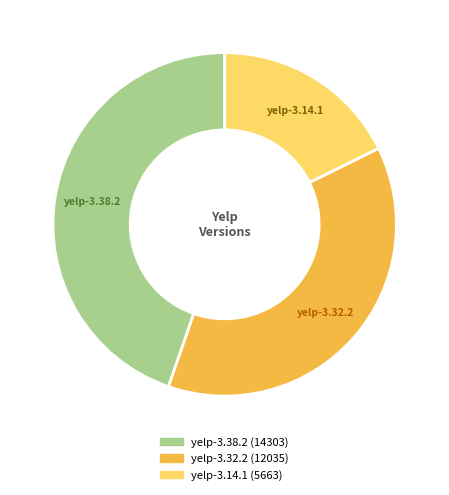

How many slices are in this pie chart?

3